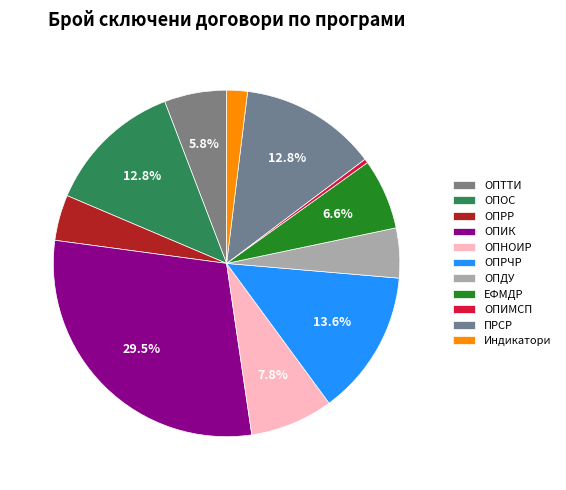

How many slices are in this pie chart?

11